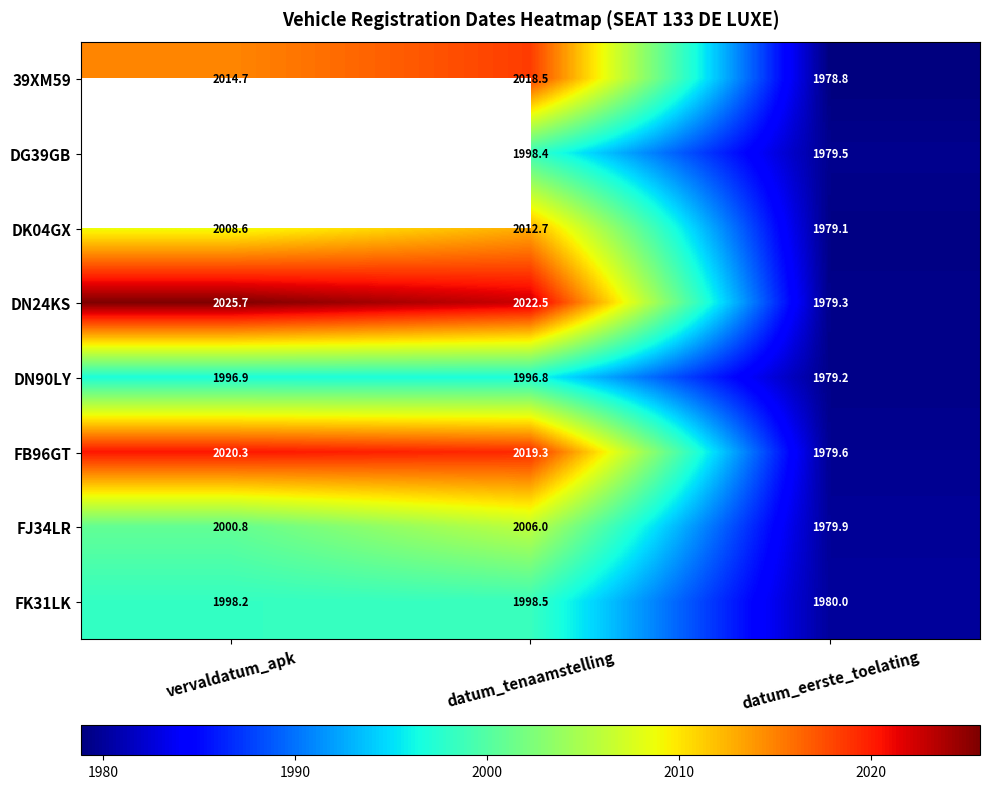

Where does the FB96GT series first go above 2019?

vervaldatum_apk